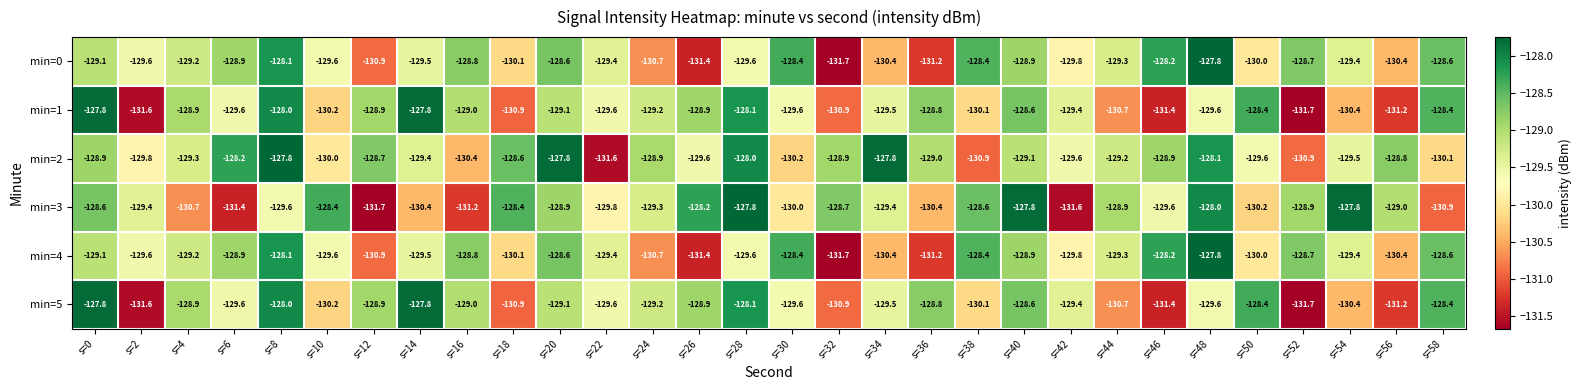

What is the difference between the second highest and minimum values in the min=0 series?

3.6